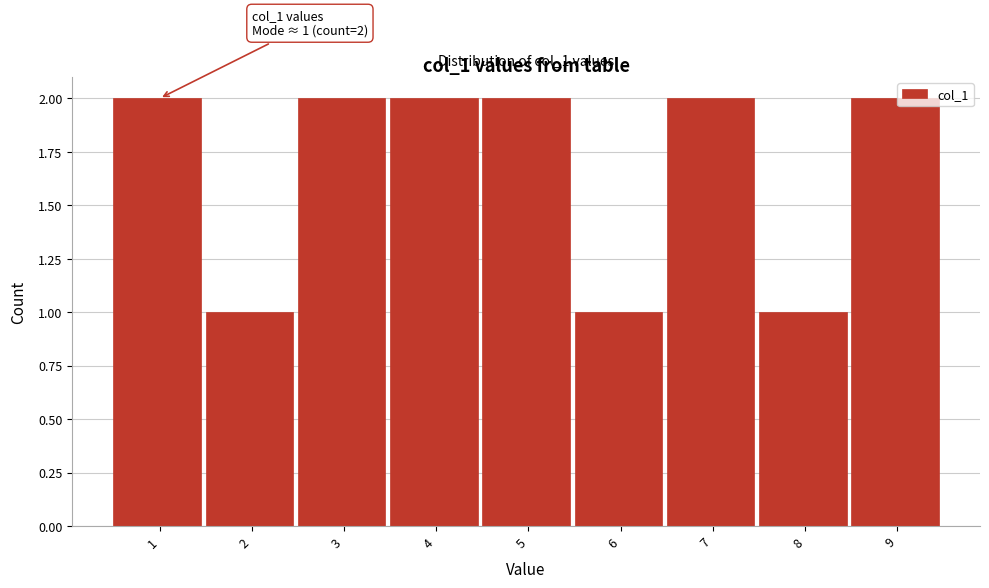

Reading right to left, extract all data points from this chart.

9=2	8=1	7=2	6=1	5=2	4=2	3=2	2=1	1=2